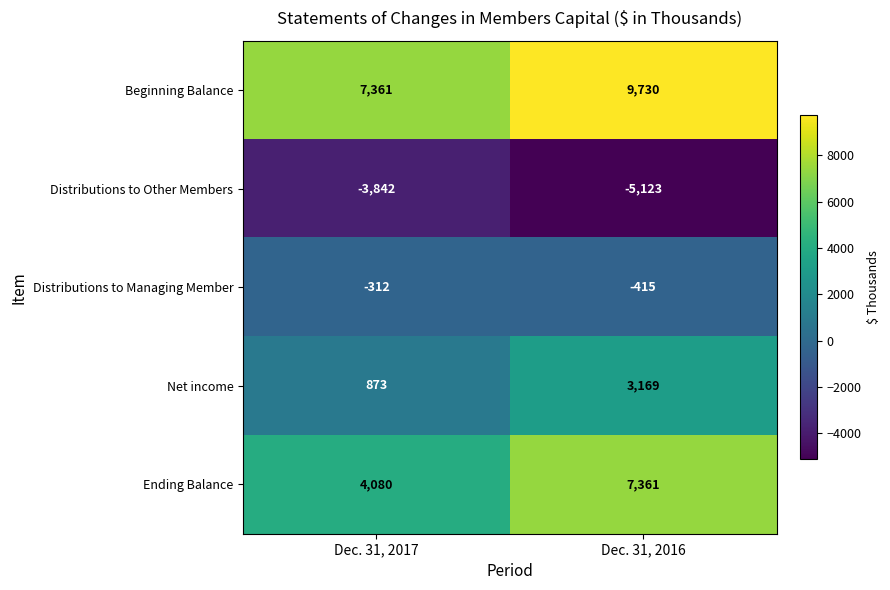

How many categories are shown in the chart?

2